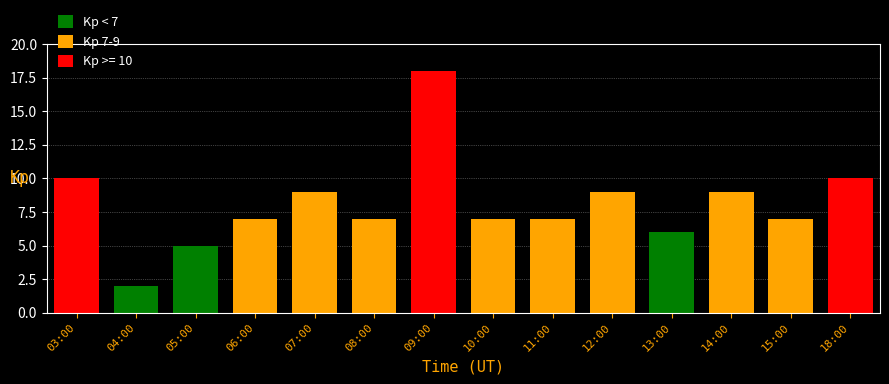

What is the minimum value shown in the chart?

2